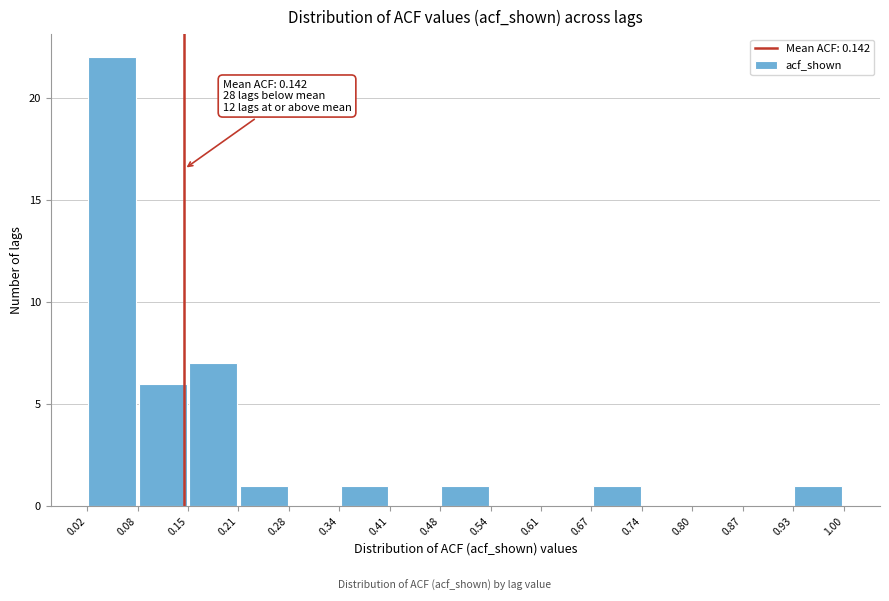

Which range on the x-axis has the tallest bar?

0.02 to 0.08